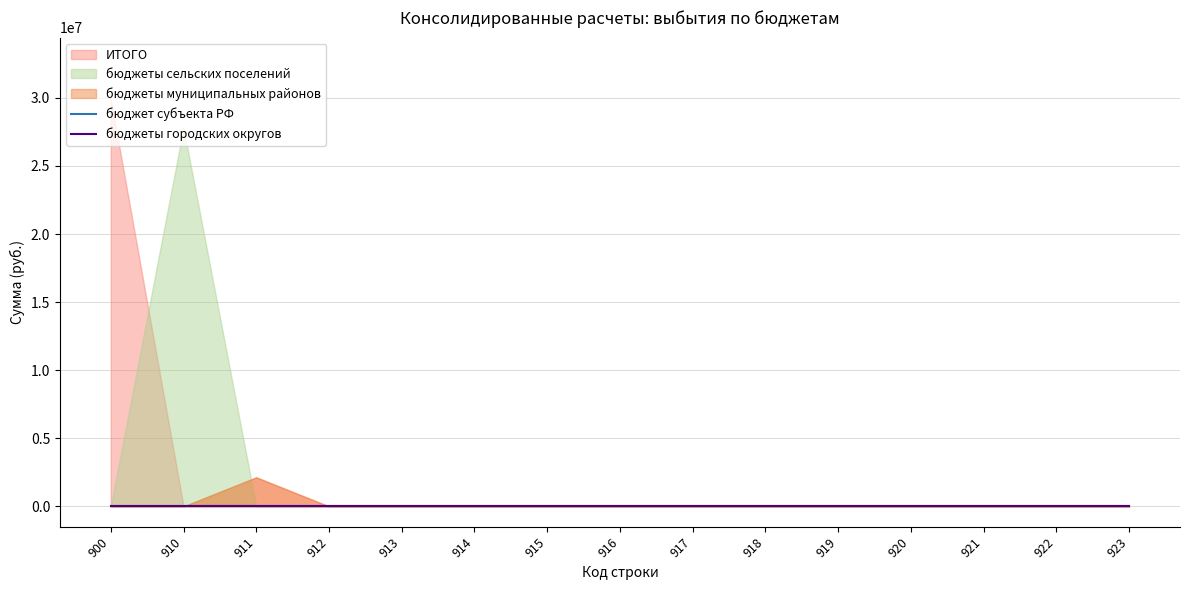

Is the value of бюджеты городских округов at 920 greater than the value of бюджеты сельских поселений at 921?

No